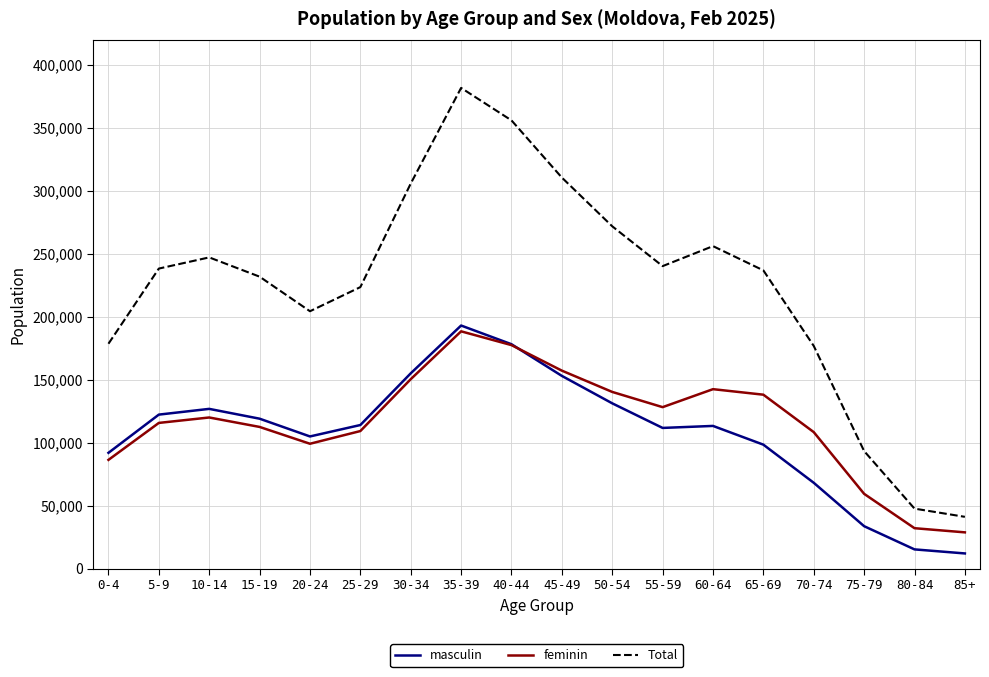

Which series changed the most between 50-54 and 55-59?

Total